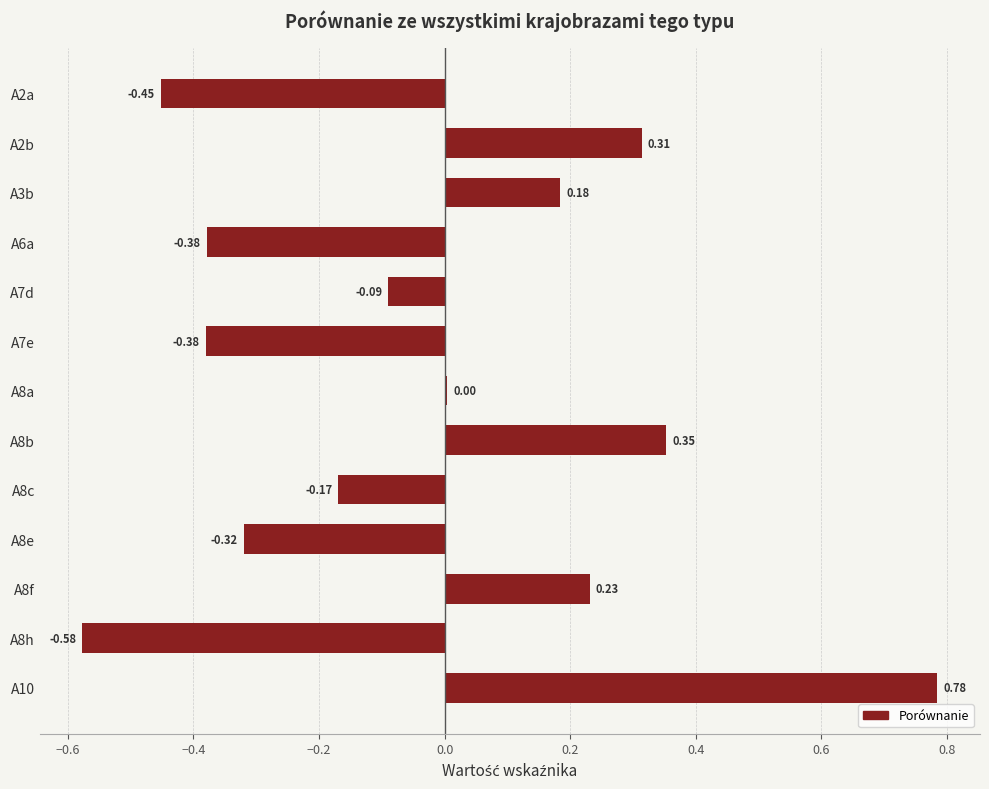

What is the sum of the values at A7e and A8e?

-0.7